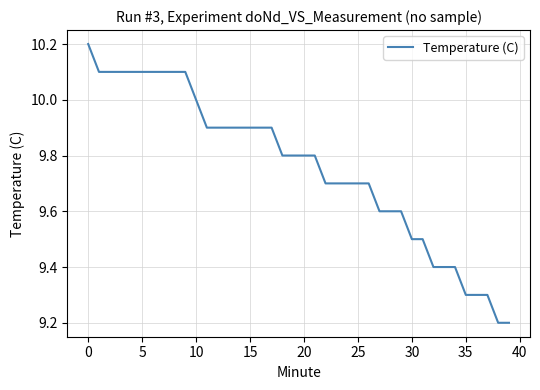

What value does the data have at 30?

9.5